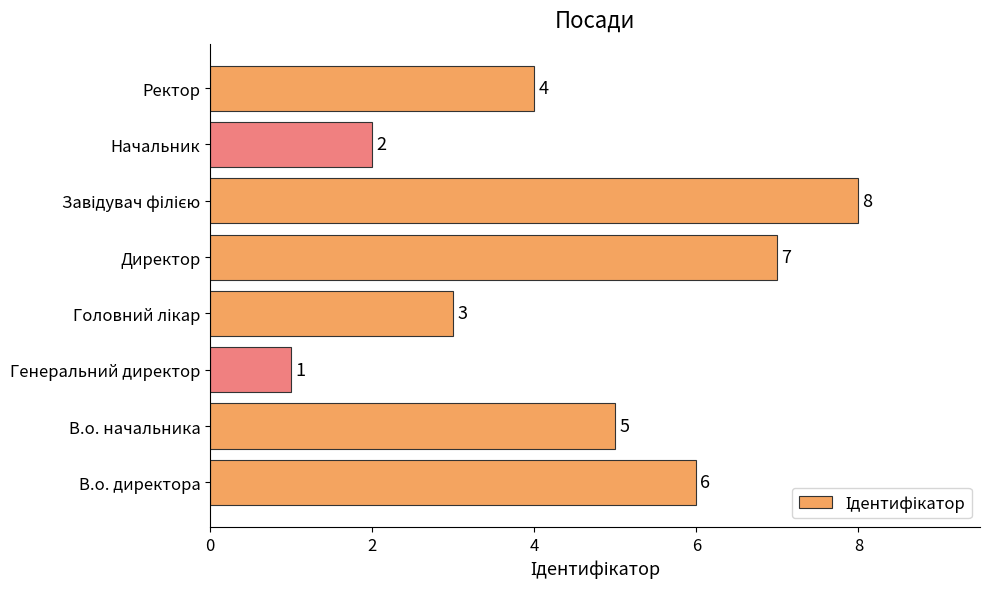

Reading bottom to top, list all the values displayed in this chart.

6	5	1	3	7	8	2	4